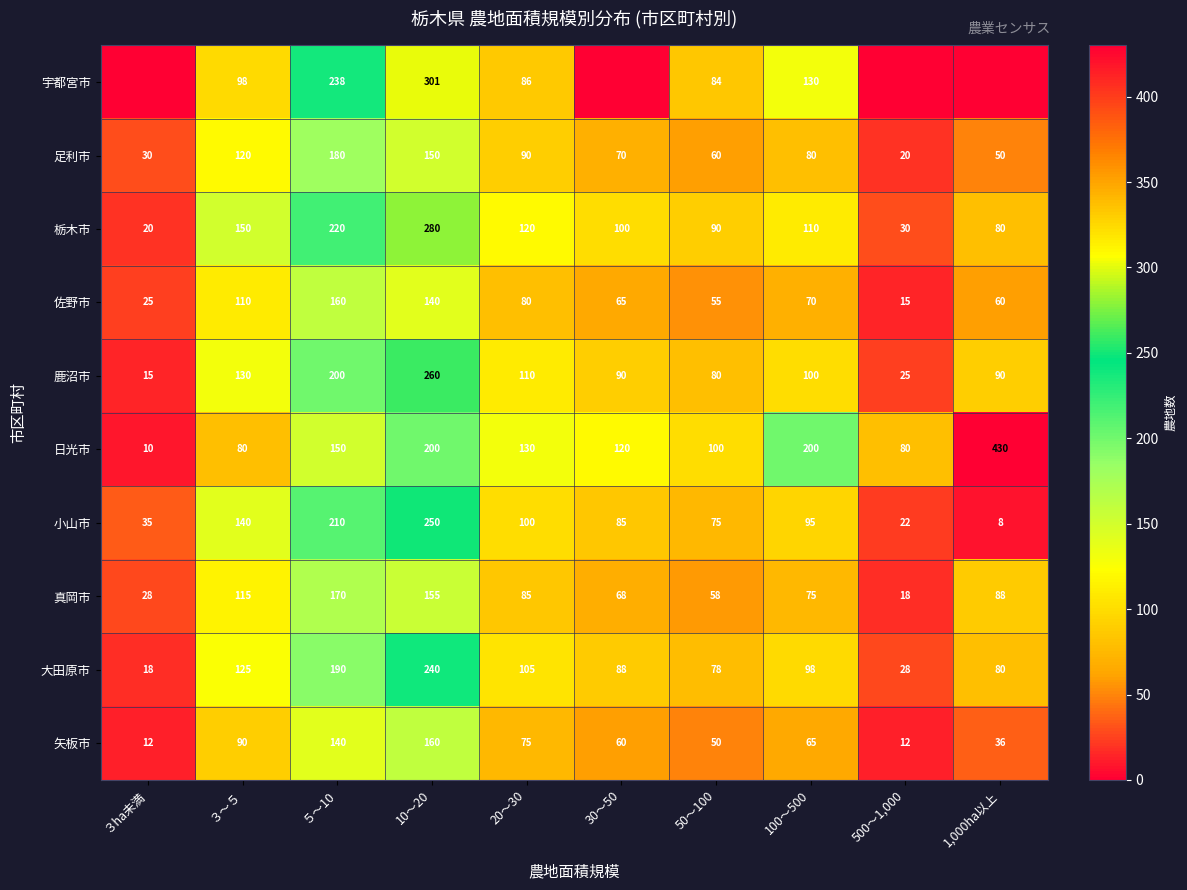

What is the sum of the 鹿沼市 values at 20～30 and ５～10?

310